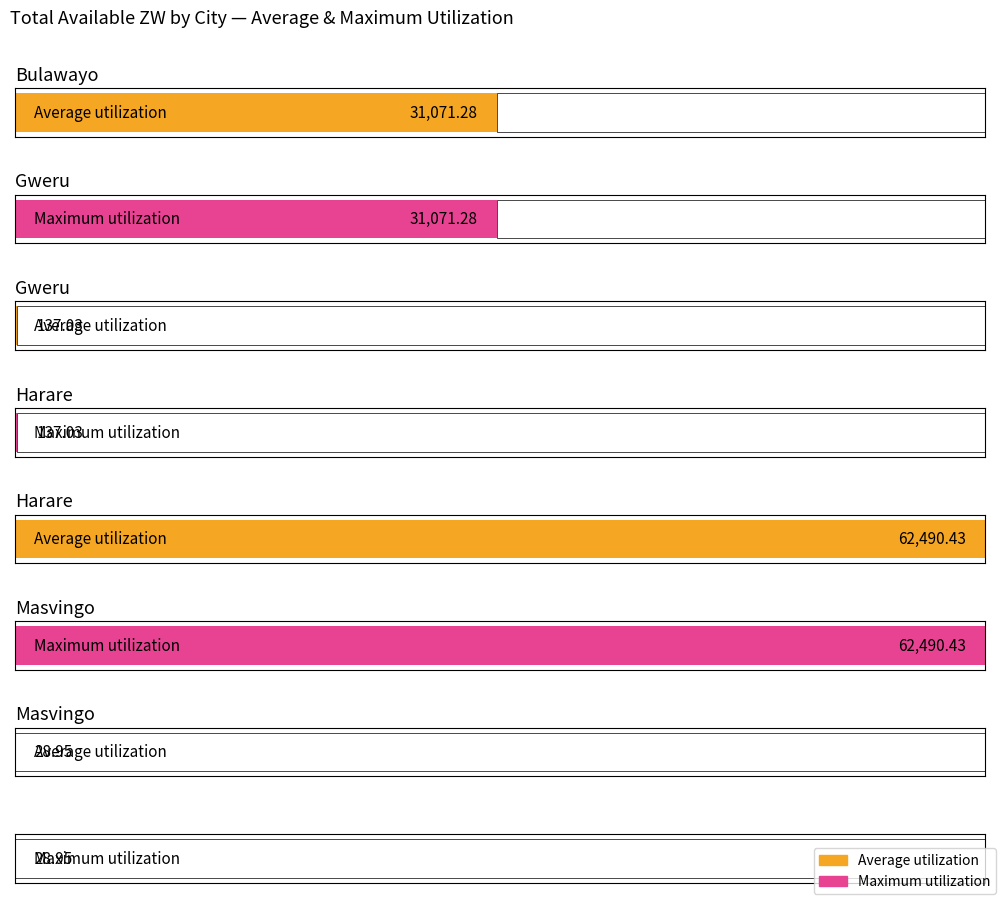

Reading left to right, what are all the values shown in this chart?

Average utilization: 31071.3	137.0	62490.4	28.9
Maximum utilization: 31071.3	137.0	62490.4	28.9